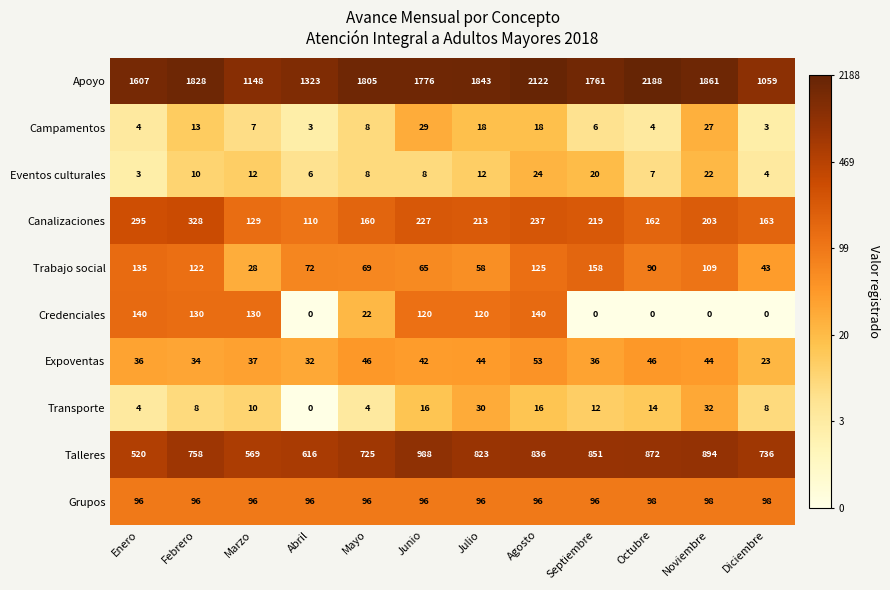

The Grupos series shows 96 at Junio. True or false?

True